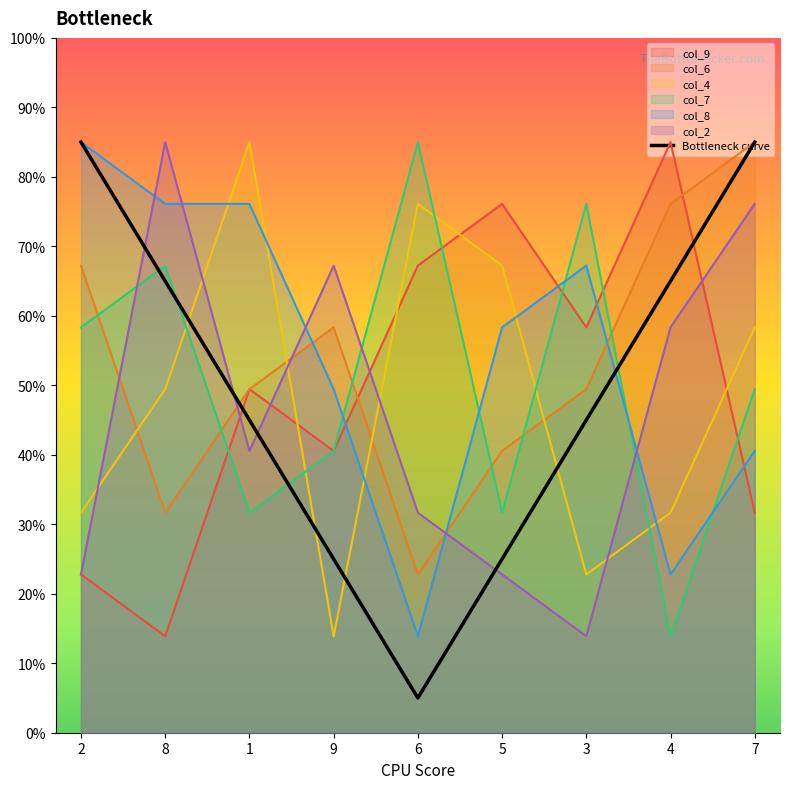

How many values are between 25 and 65?

6